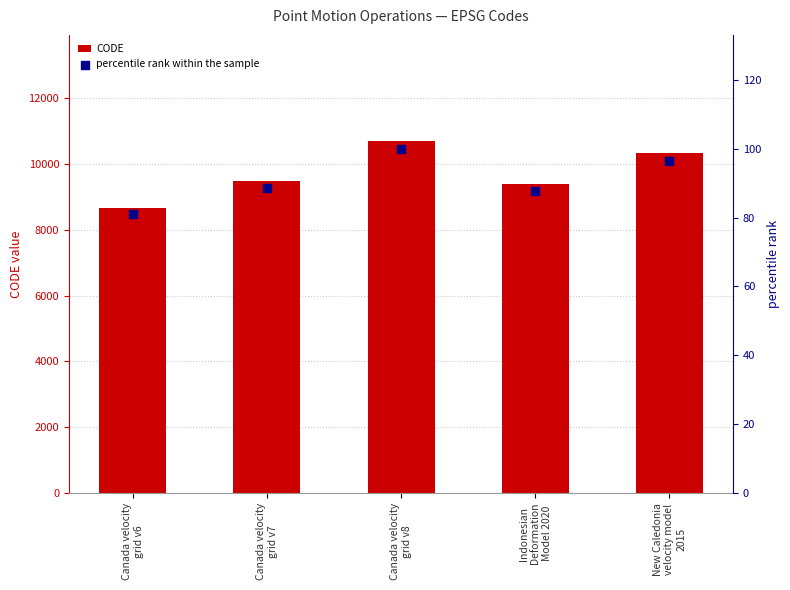

At which category is the sum across all series the highest?

Canada velocity
grid v8